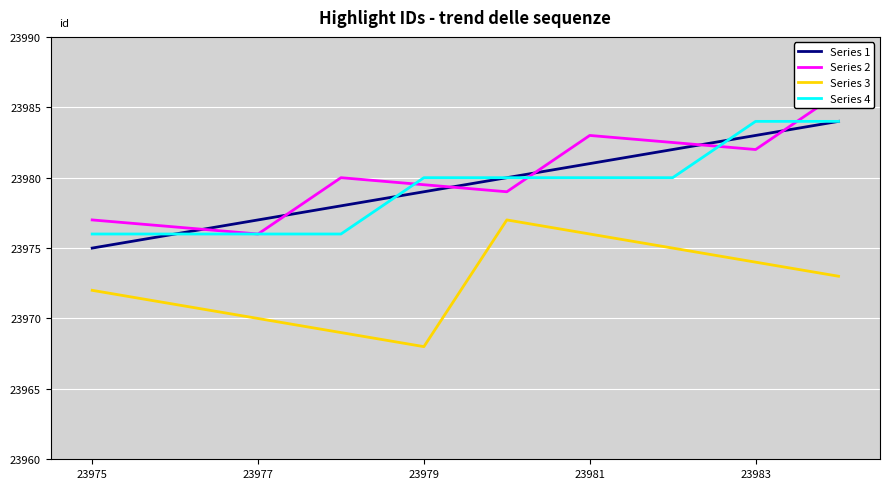

At how many categories does at least one series exceed 23968?

10